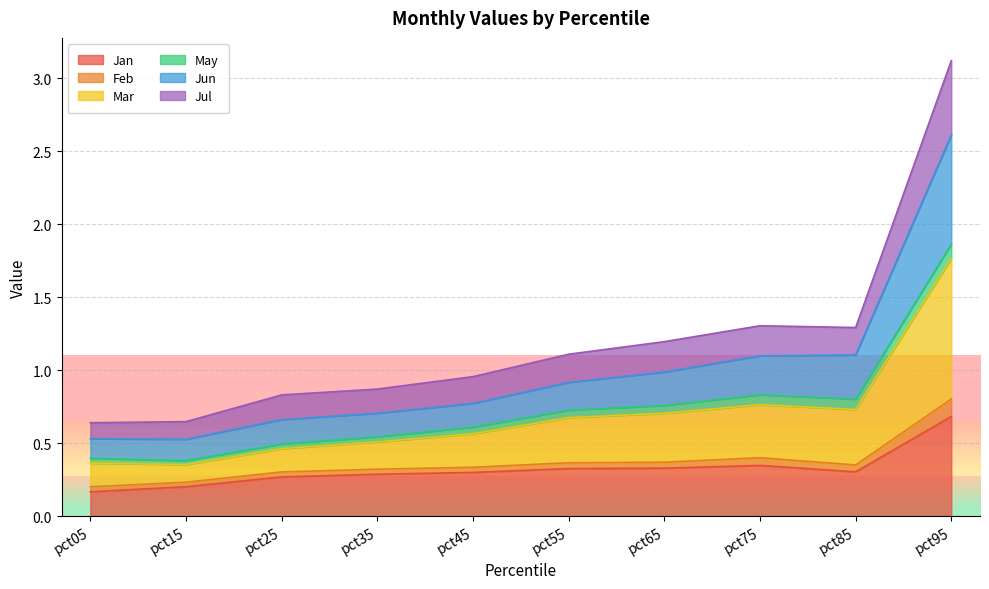

The value of Jan at pct45 is 0.3. True or false?

True